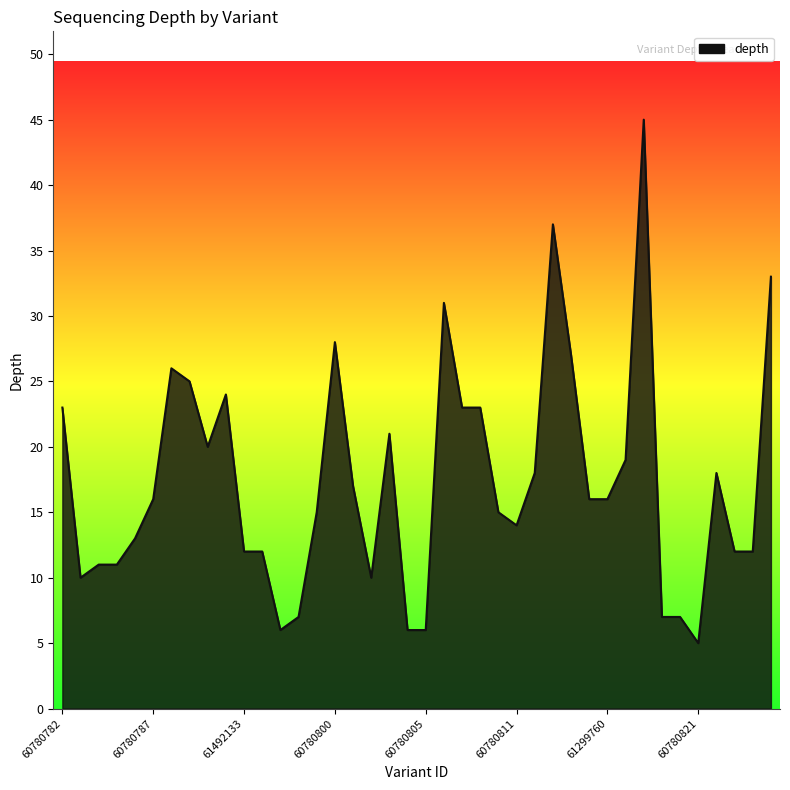

How many lines are shown in the chart?

1